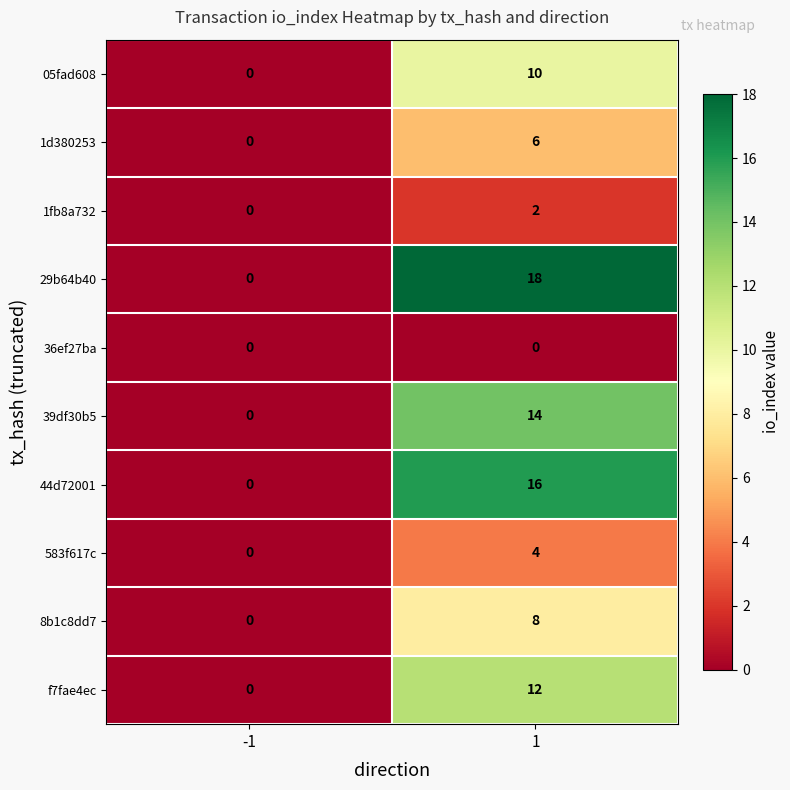

What is the maximum value shown in the chart?

18